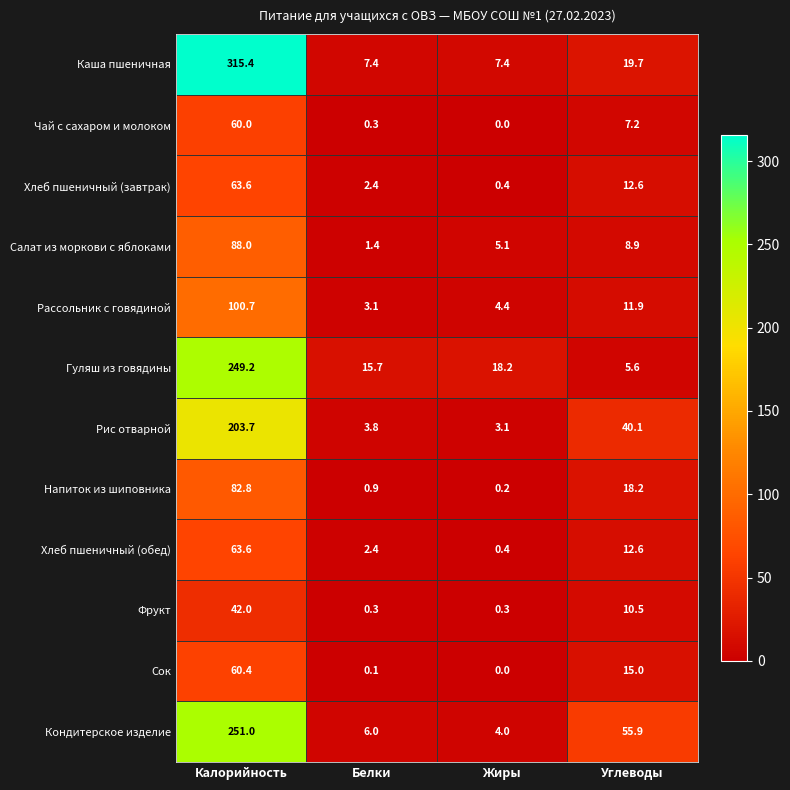

Is it true that Салат из моркови с яблоками equals 5.1 at Жиры?

True